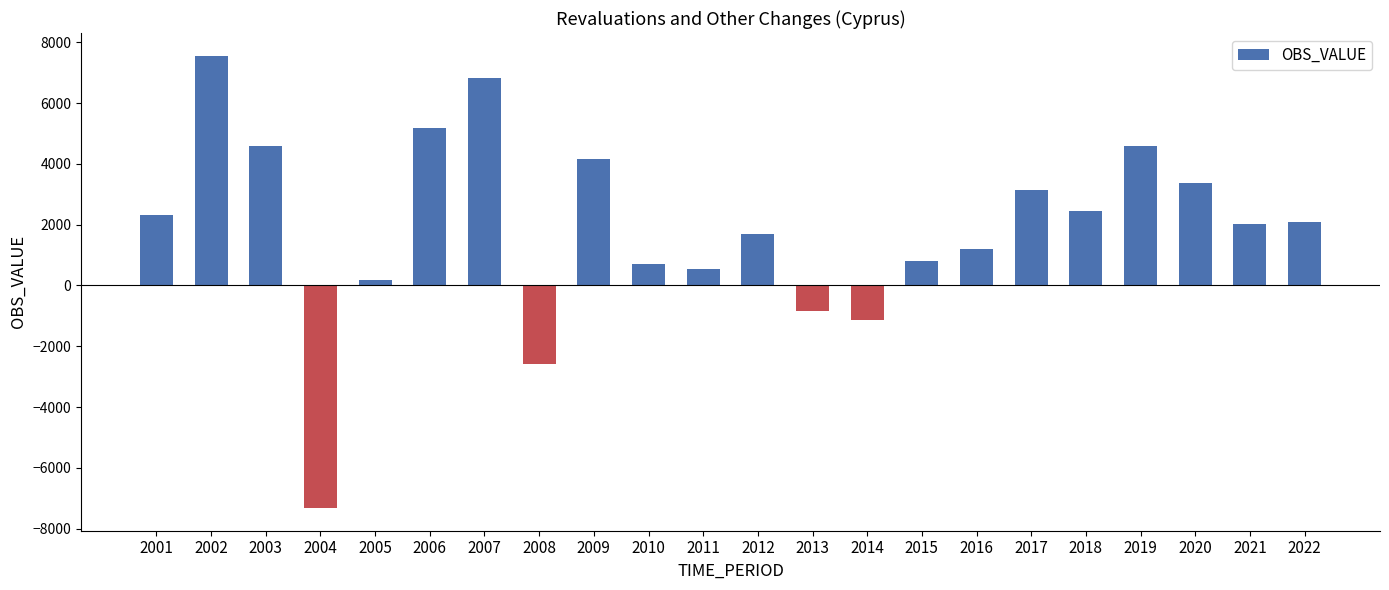

Between 2004 and 2013, which is larger?

2013